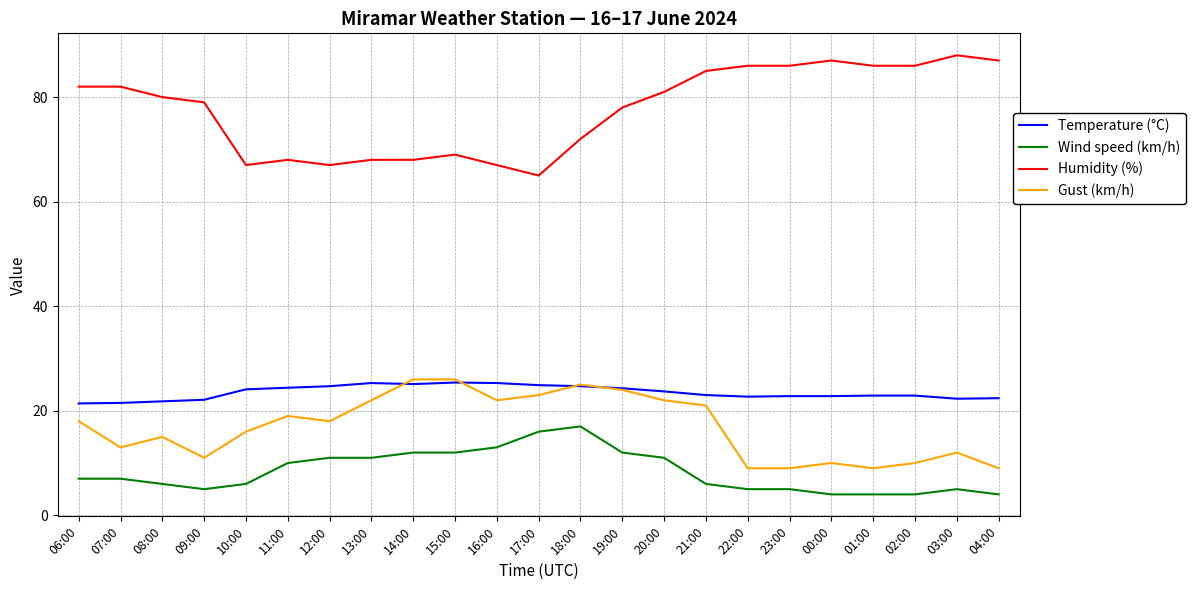

What is the greatest value displayed?

88.0